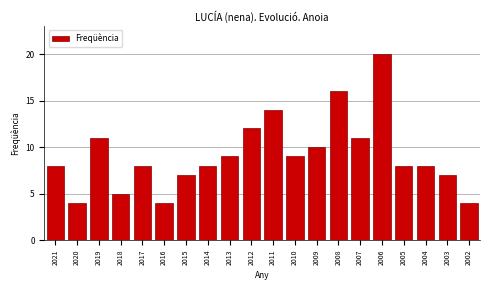

Reading right to left, transcribe all the data shown in this chart.

2002=4	2003=7	2004=8	2005=8	2006=20	2007=11	2008=16	2009=10	2010=9	2011=14	2012=12	2013=9	2014=8	2015=7	2016=4	2017=8	2018=5	2019=11	2020=4	2021=8